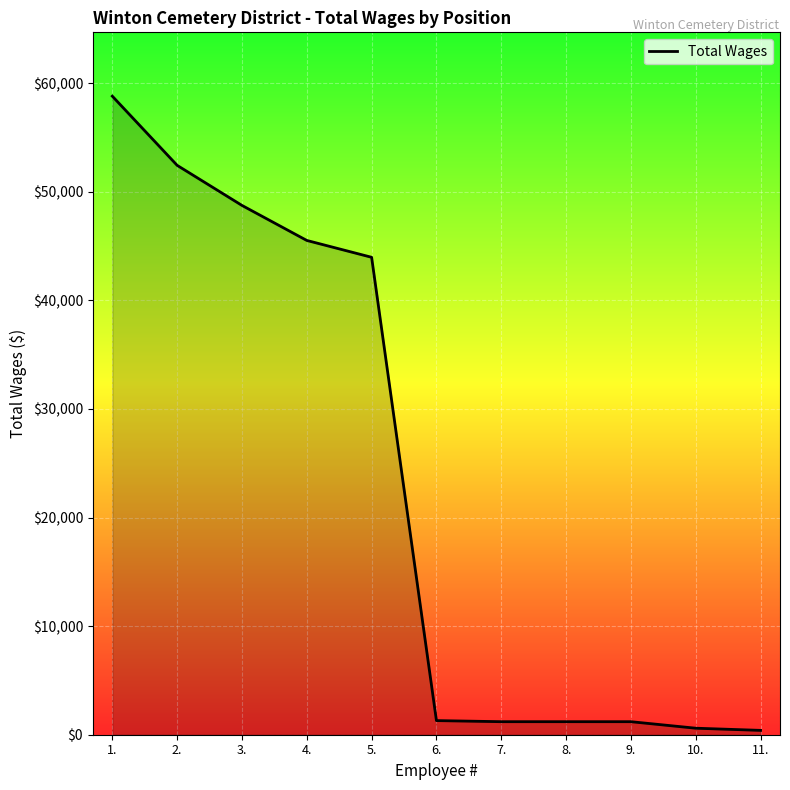

Between 11. and 8., which is larger?

8.